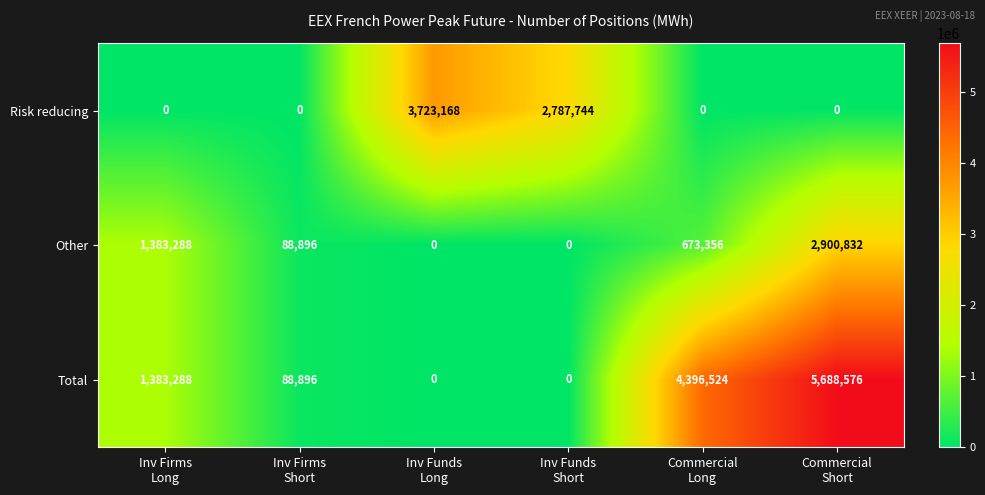

Reading left to right, list all the values displayed in this chart.

Risk reducing: 0	0	3723168	2787744	0	0
Other: 1383288	88896	0	0	673356	2900832
Total: 1383288	88896	0	0	4396524	5688576